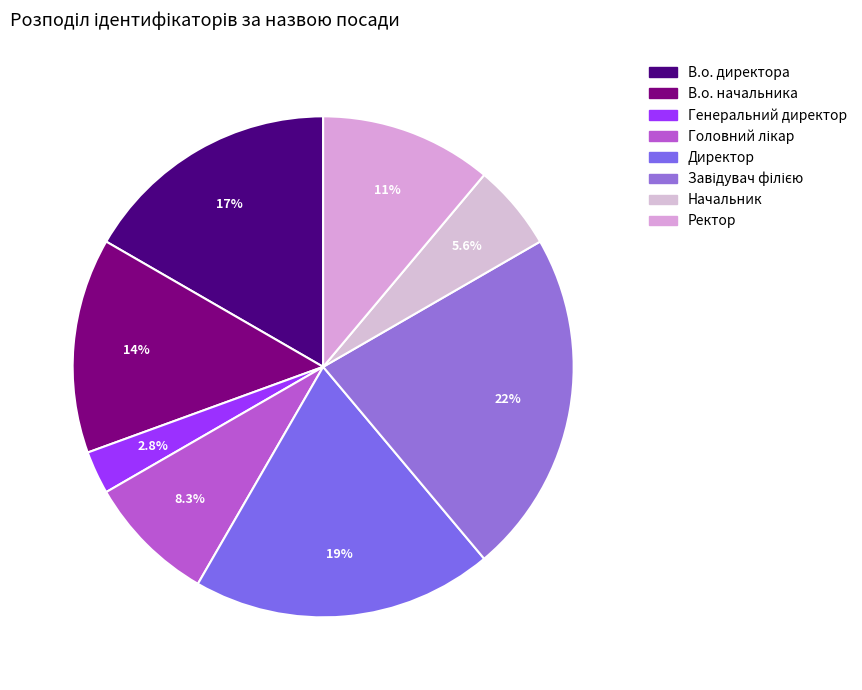

Is the sum of Генеральний директор and Завідувач філією greater than half?

No